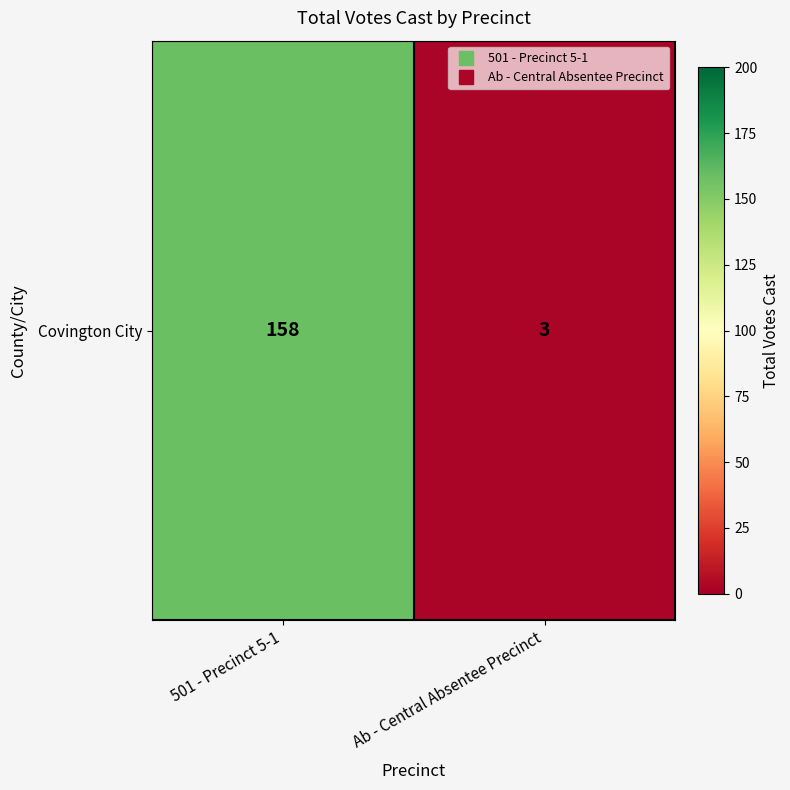

What is the difference between the maximum and minimum values?

155